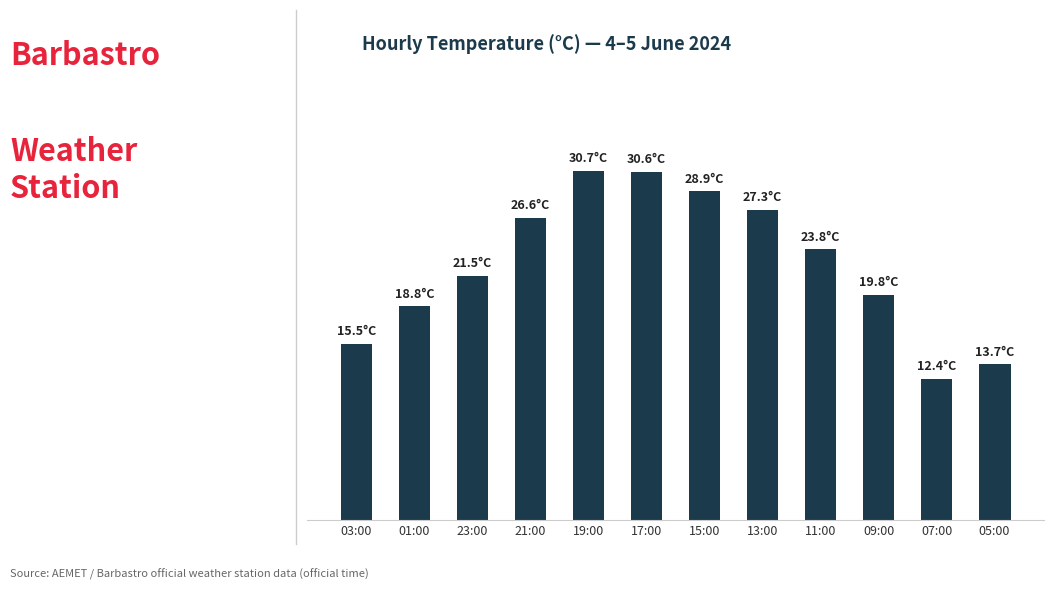

What is the change in value from 23:00 to 05:00?

-7.8